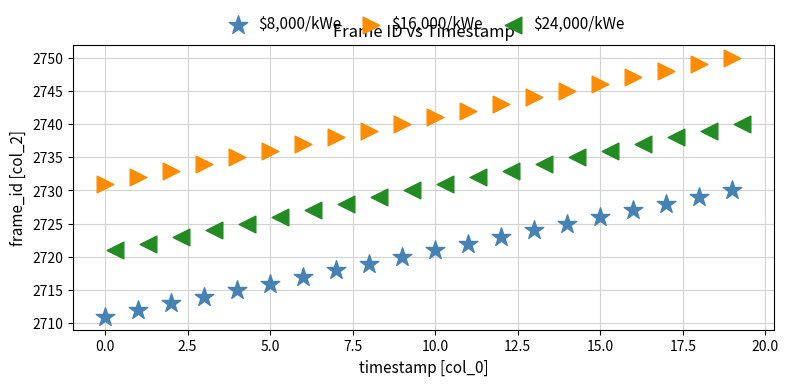

Which series contains the highest Y value?

$16,000/kWe